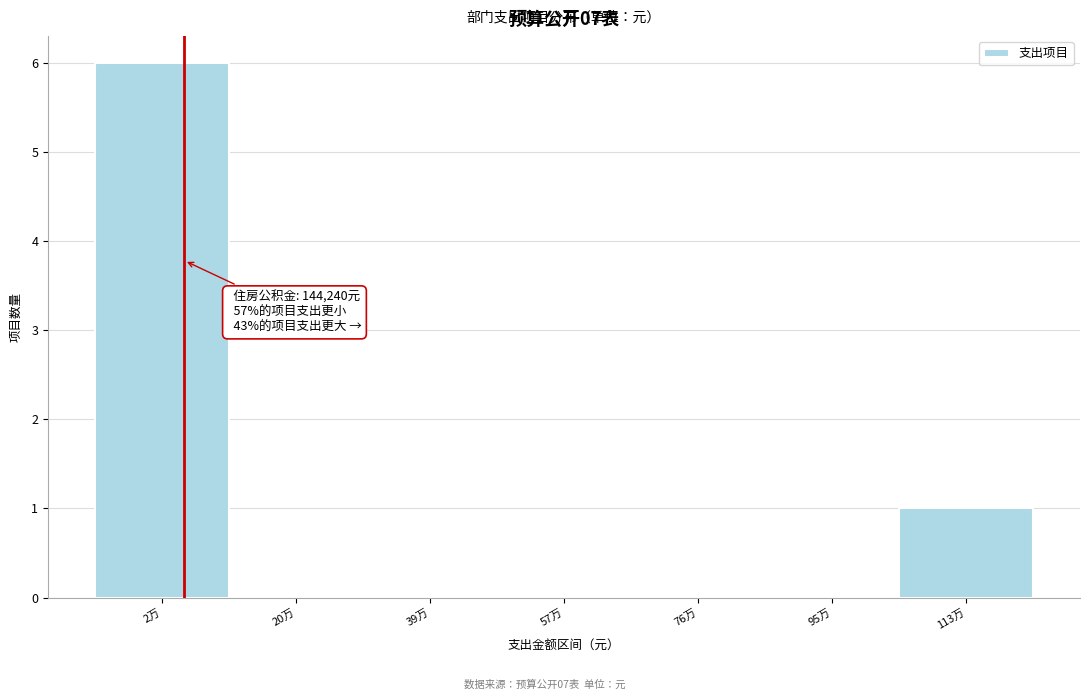

Reading left to right, extract all data points from this chart.

2万=6	20万=0	39万=0	57万=0	76万=0	95万=0	113万=1